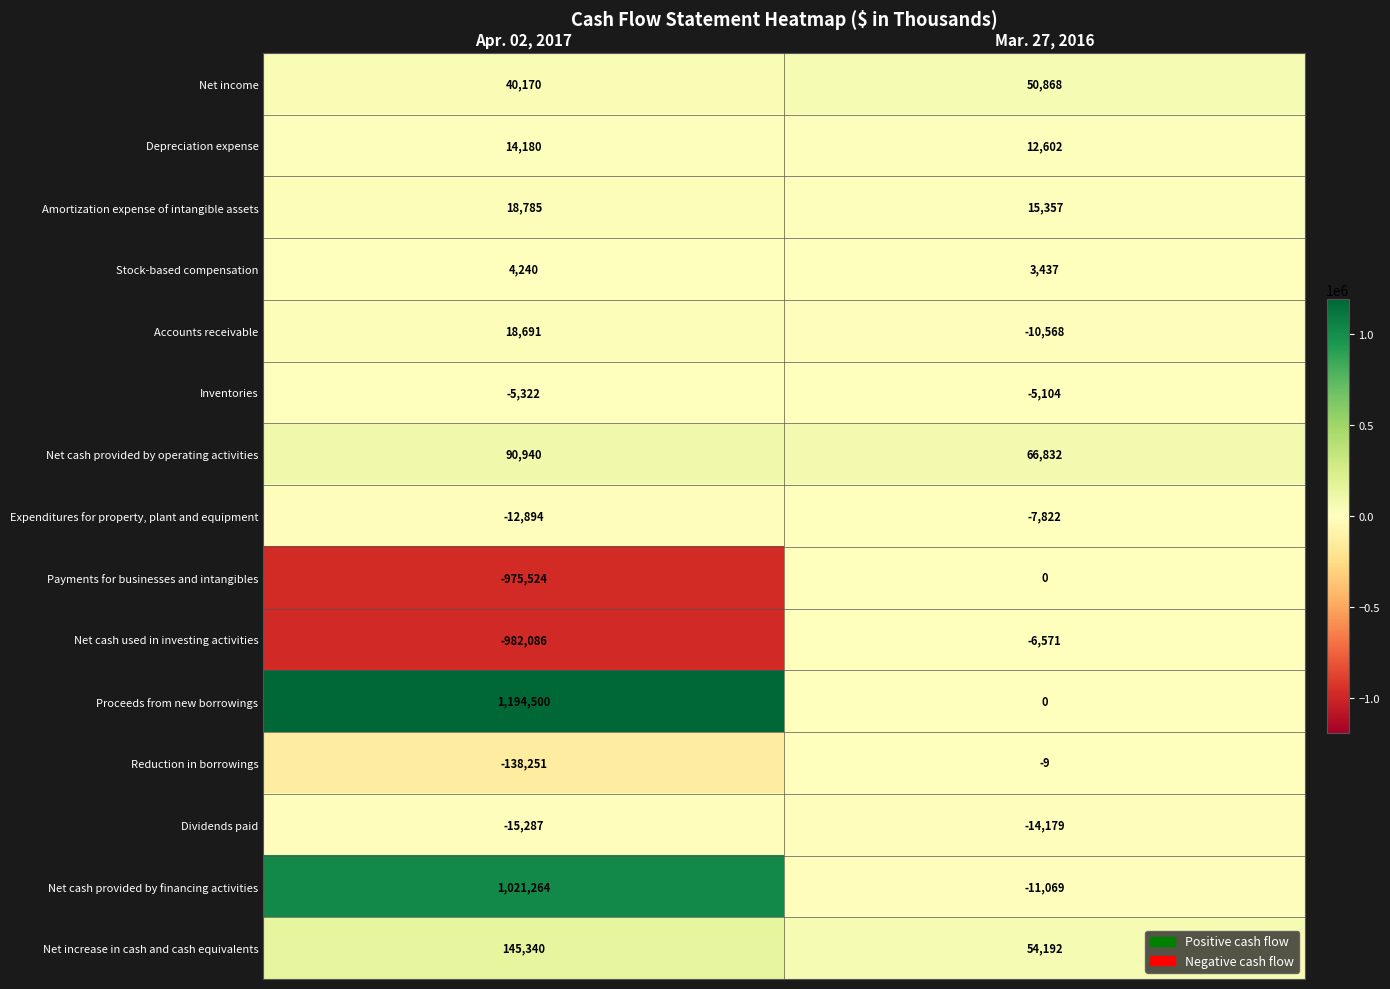

Read the Amortization expense of intangible assets value at Apr. 02, 2017, to the nearest 50.

18800